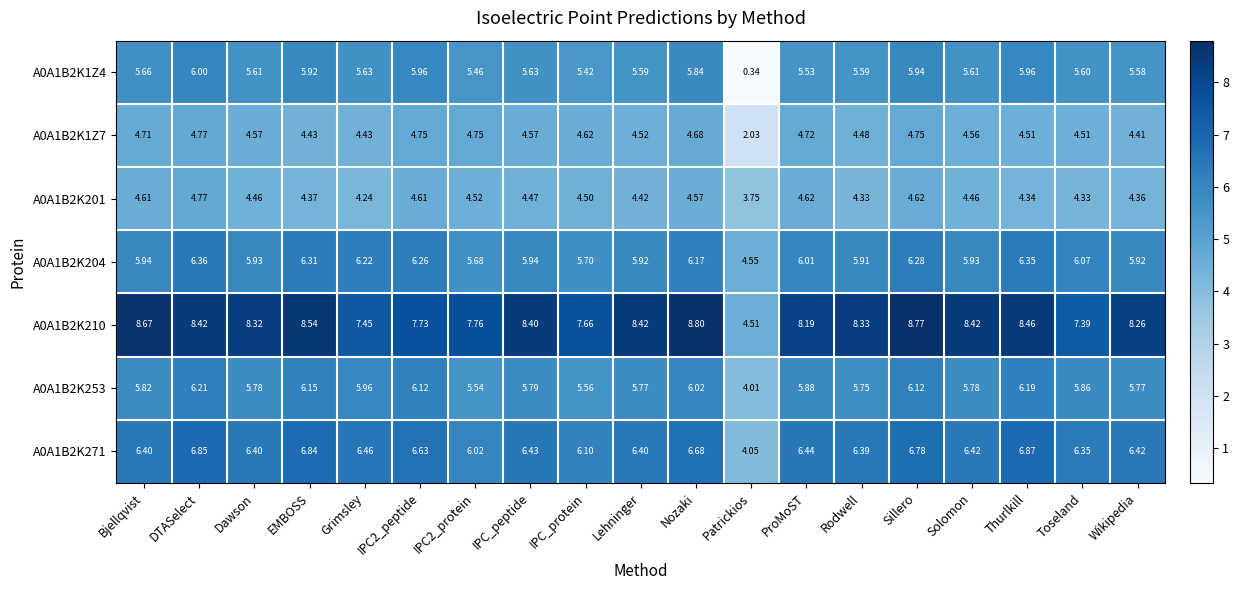

Is the value of A0A1B2K1Z7 at DTASelect greater than the value of A0A1B2K201 at Thurlkill?

Yes